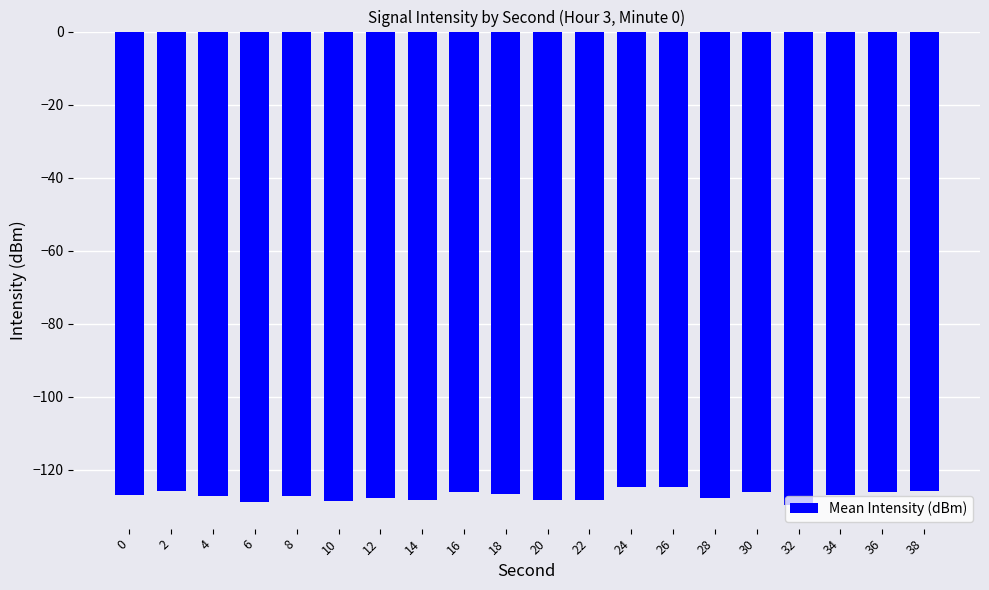

What is the value of the 17th bar from the left?

-129.7